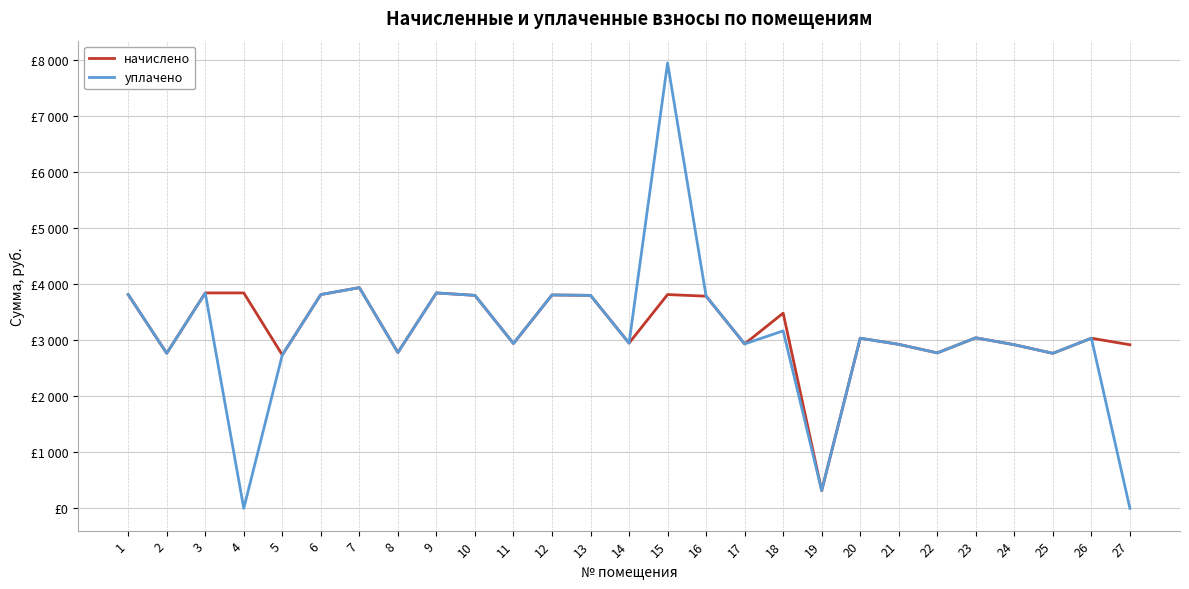

What are all the series names shown in the legend?

начислено, уплачено